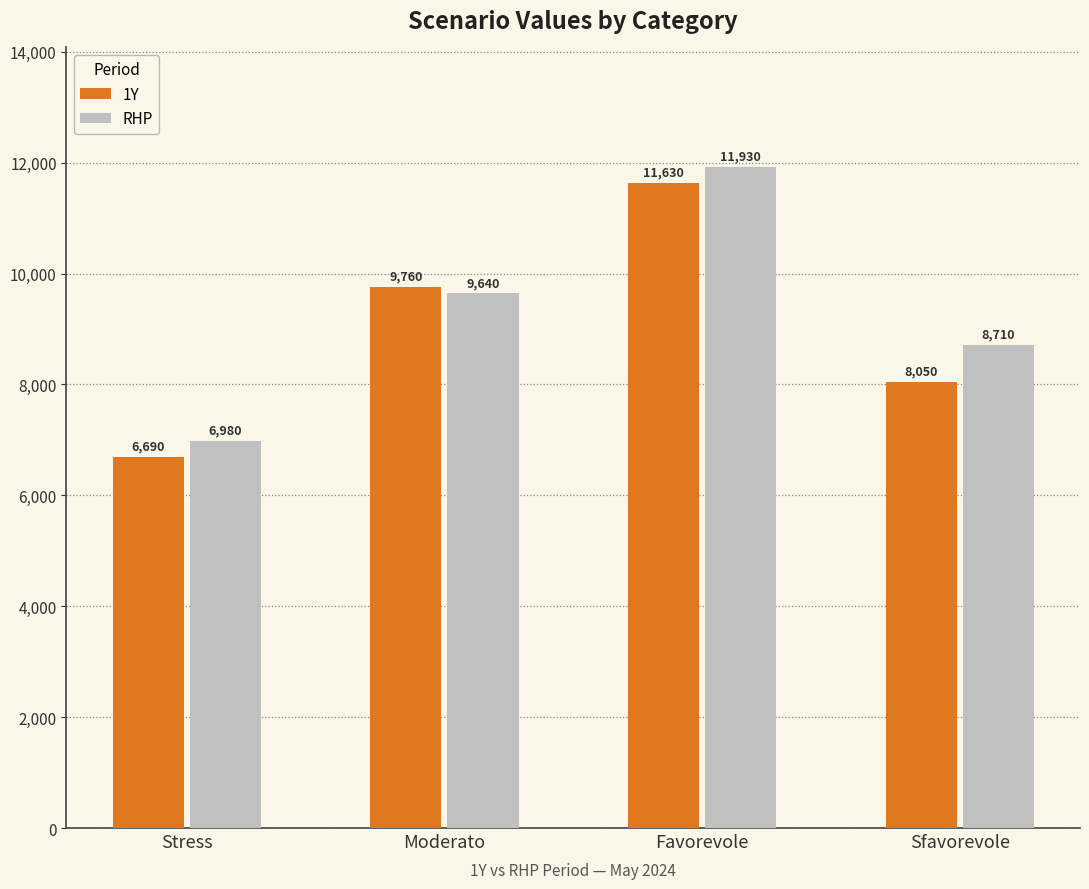

At Sfavorevole, list the series in order from smallest to largest.

1Y, RHP